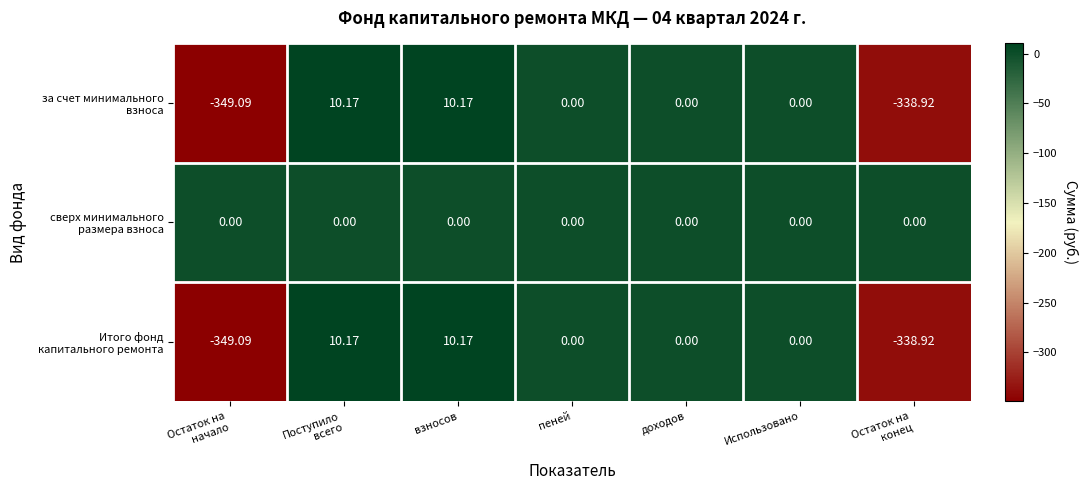

Count the number of data series in this chart.

3